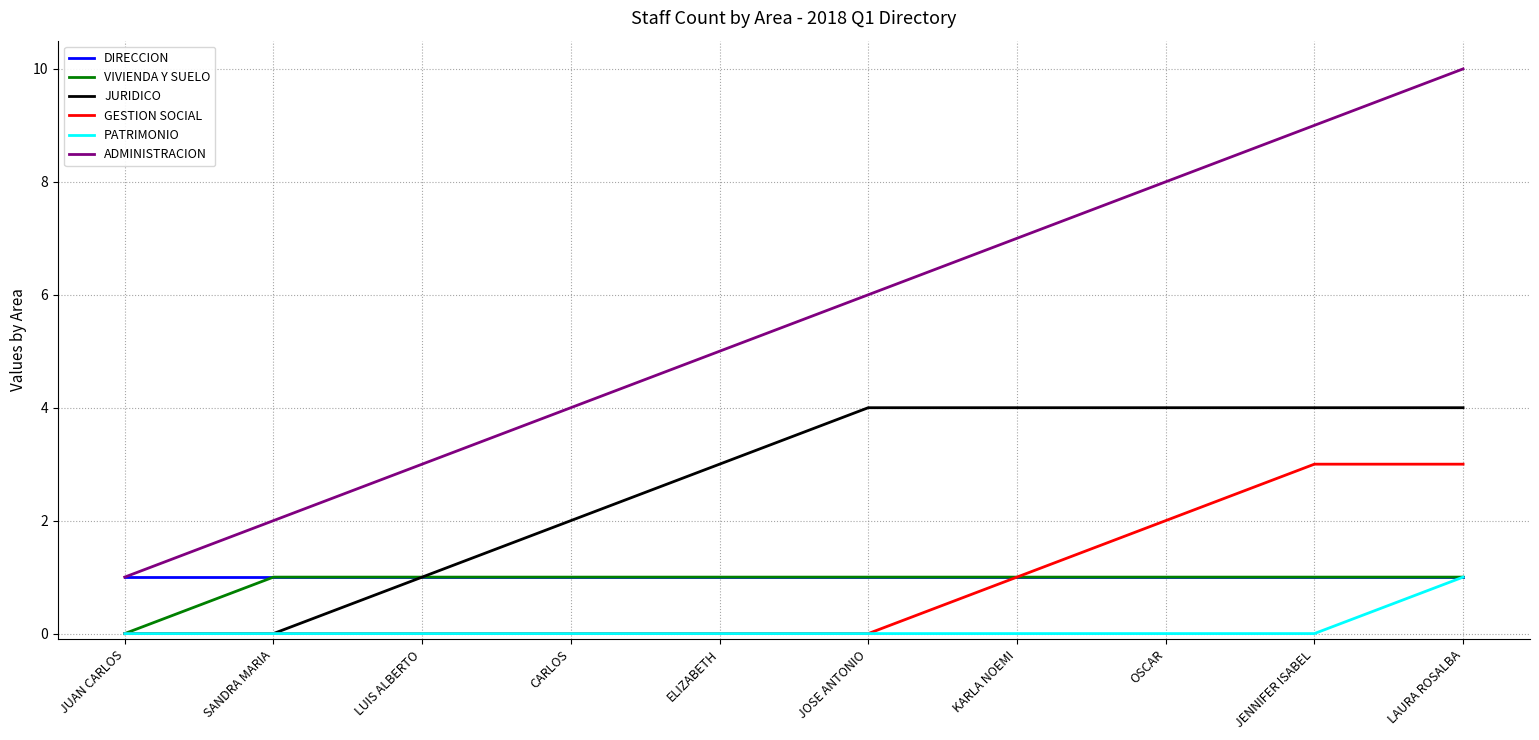

Which category has the lowest value in the ADMINISTRACION series?

JUAN CARLOS